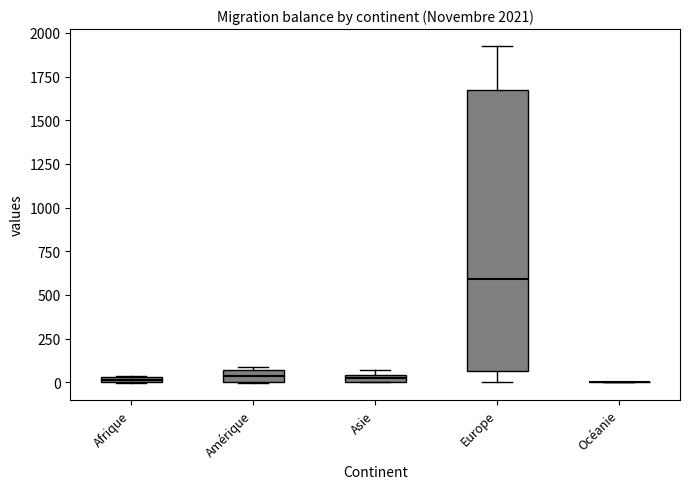

Which box is the tallest, from its lower edge to its upper edge?

Europe